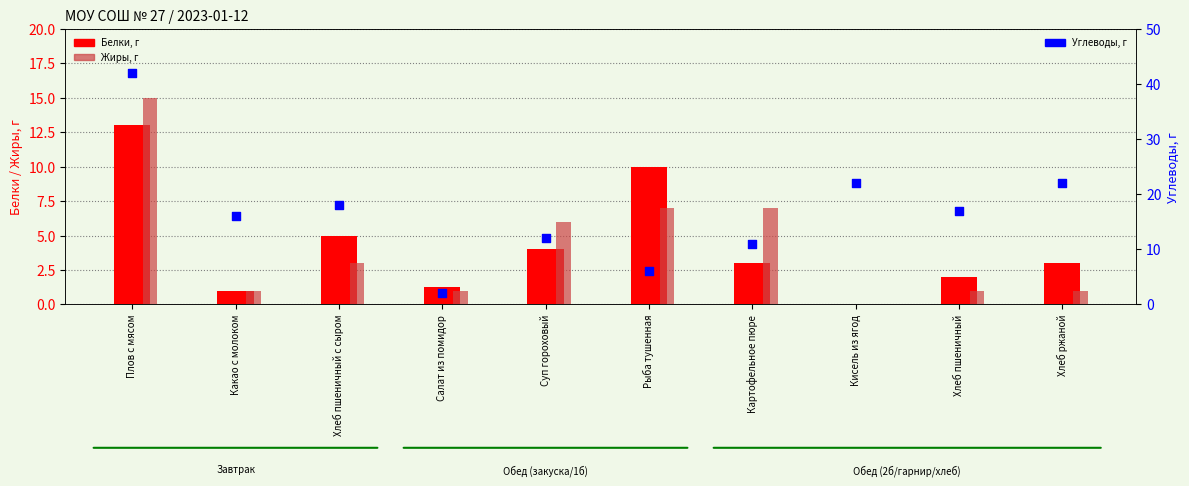

At which category is the sum across all series the highest?

Плов с мясом